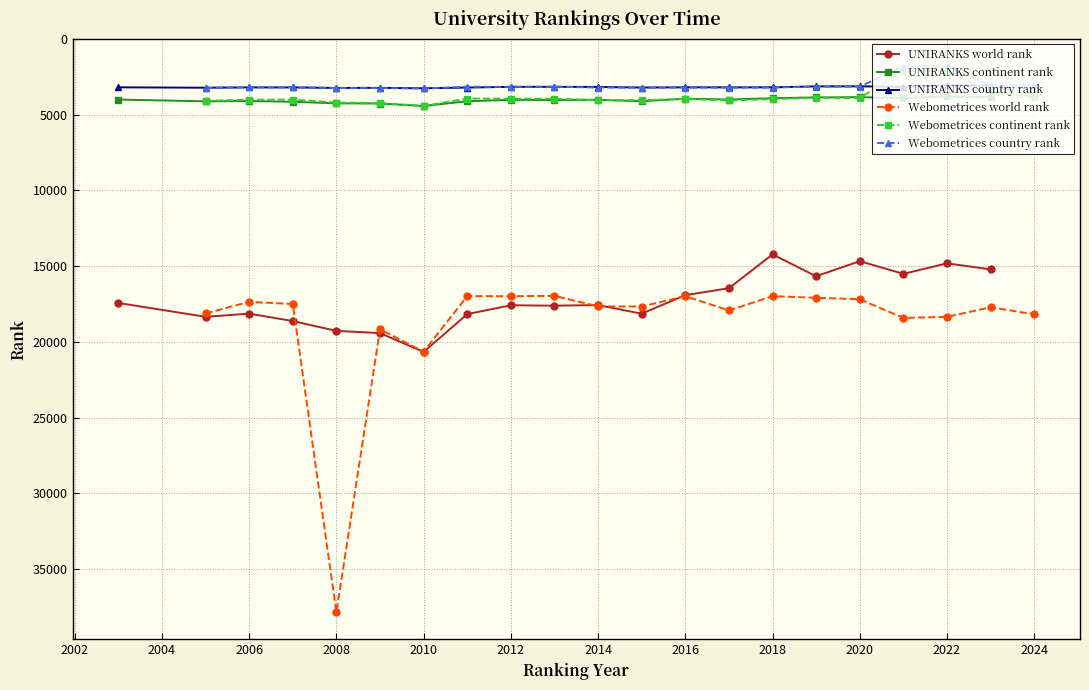

True or false: UNIRANKS world rank and Webometrices continent rank intersect in this chart.

False